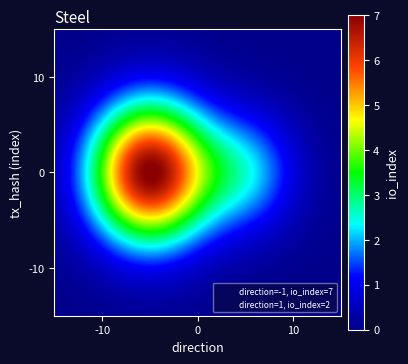

Reading left to right, list all the values displayed in this chart.

f4735f76960e803d12a095328d09f06d6de5d79: -1	7
06e593feaec6b8204203eeb6343da94ab77e255: 1	2